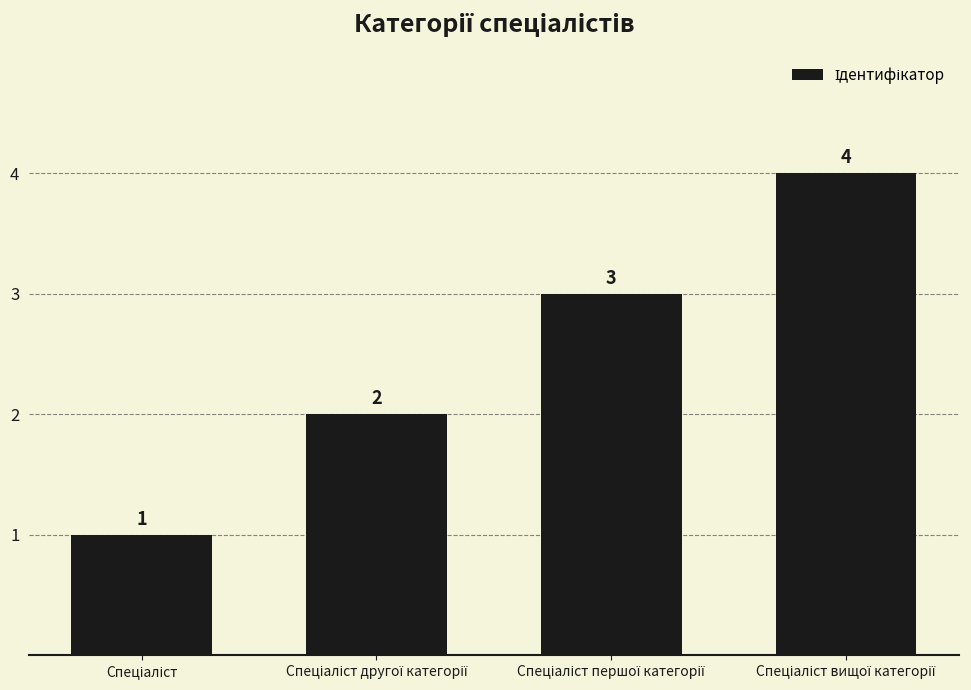

What is the greatest value displayed?

4